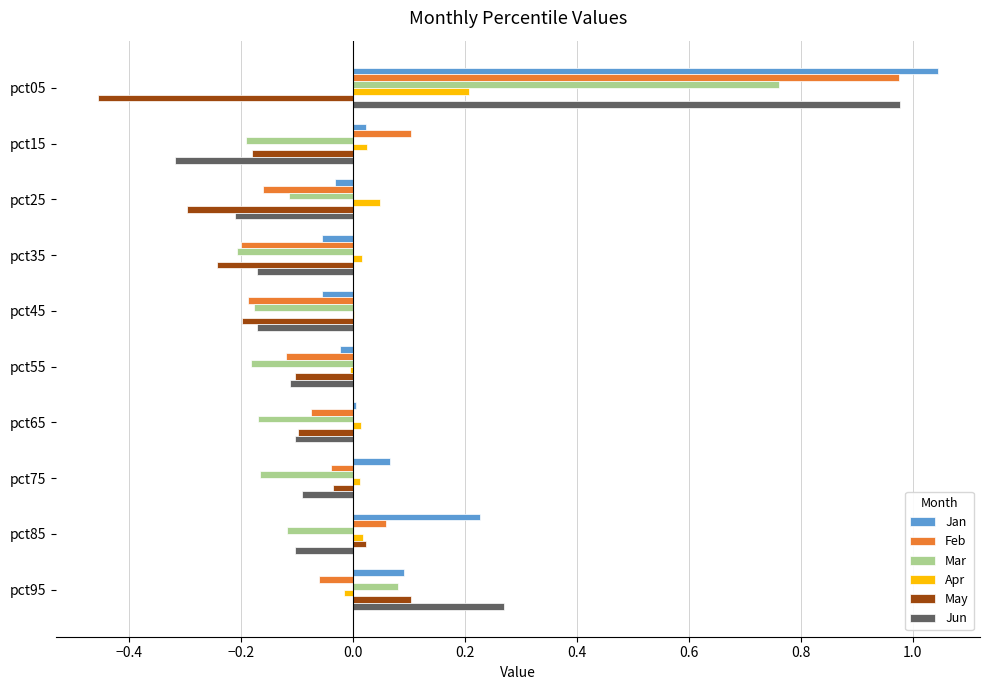

At which category is the sum across all series the highest?

pct05